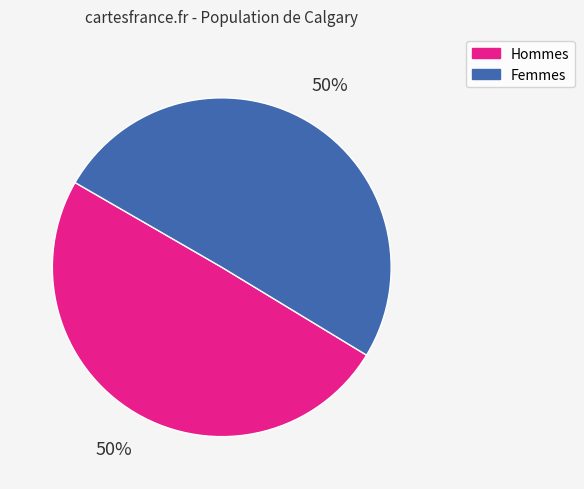

To the nearest percent, what is the average slice percentage?

50%